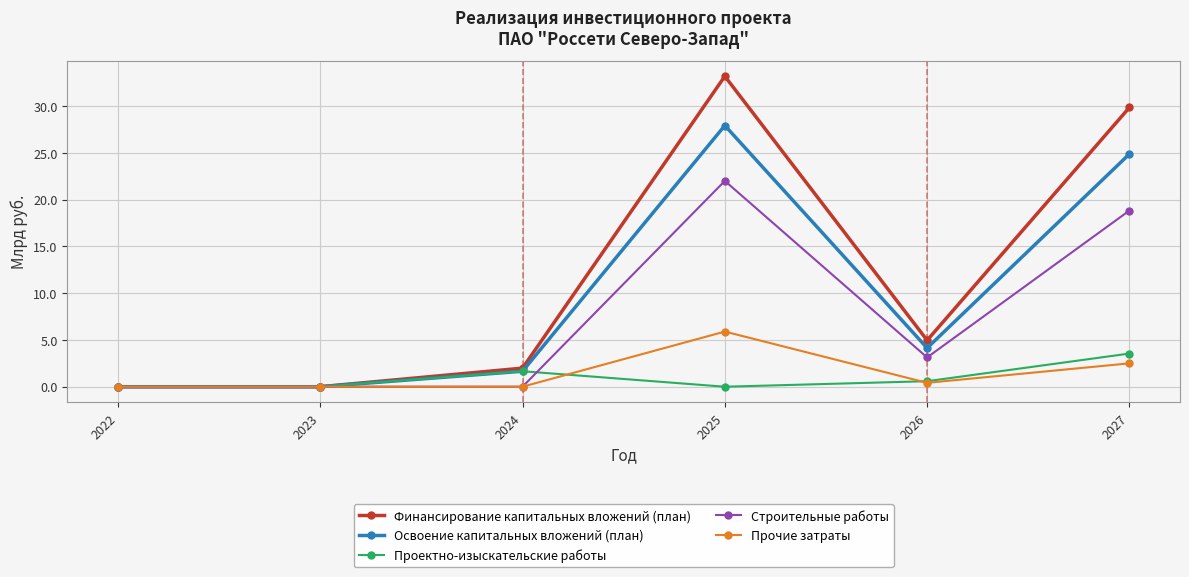

Rank the series by their maximum value, from highest to lowest.

Финансирование капитальных вложений (план), Освоение капитальных вложений (план), Строительные работы, Прочие затраты, Проектно-изыскательские работы